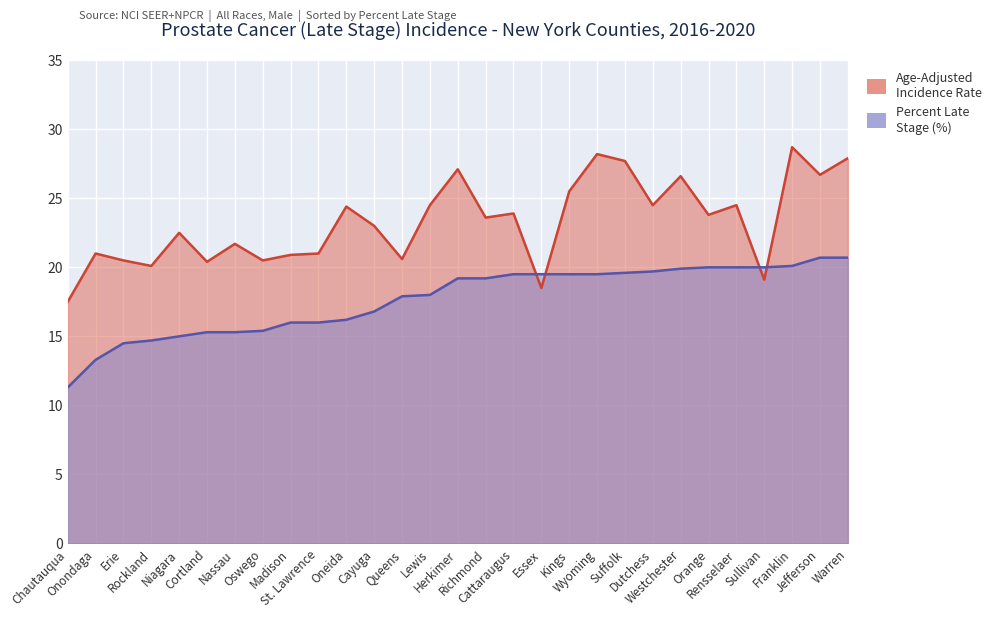

How many values in the Percent Late Stage series exceed 19?

15